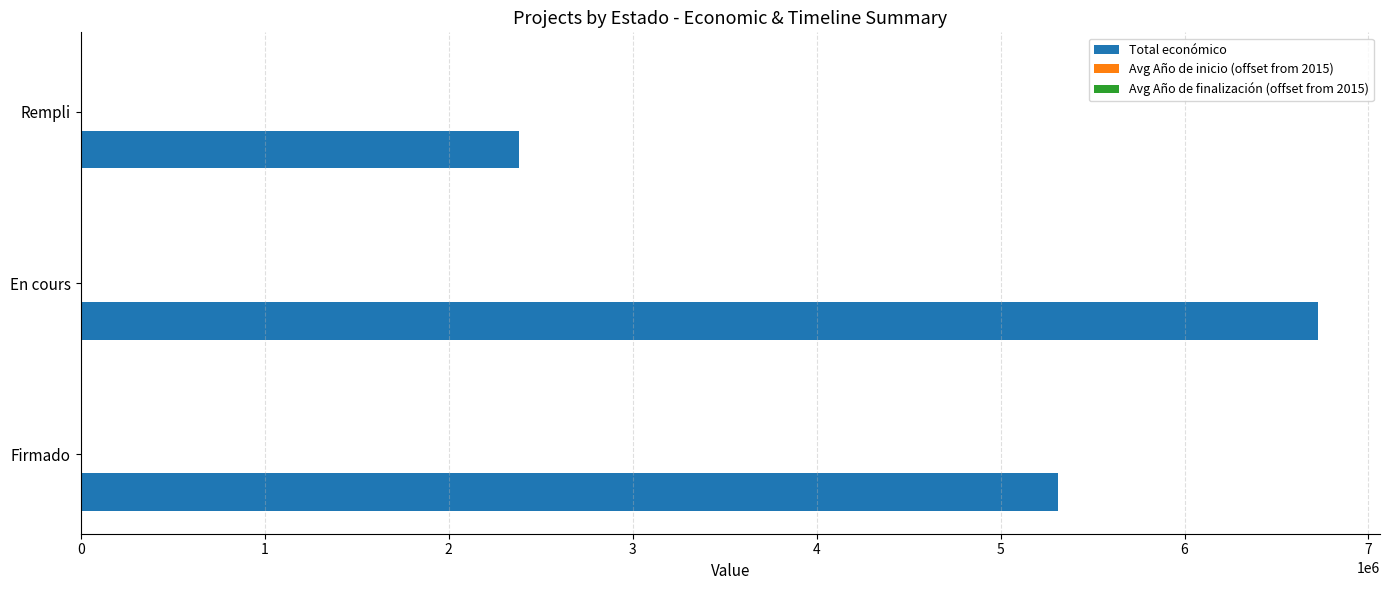

Between Firmado and Rempli, which series saw the biggest shift?

Total económico